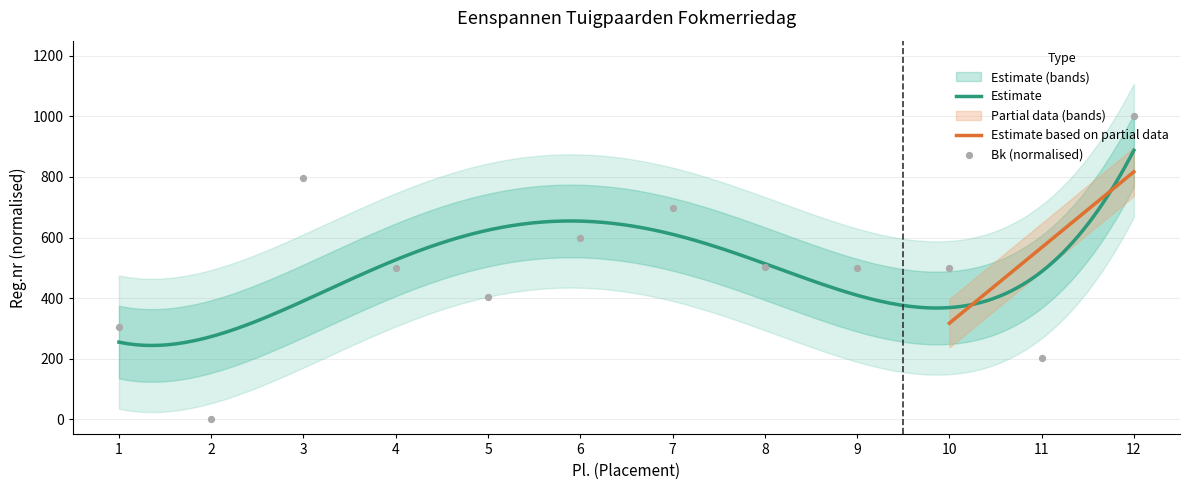

What is the ratio of the value at 6 to the value at 7?

0.9